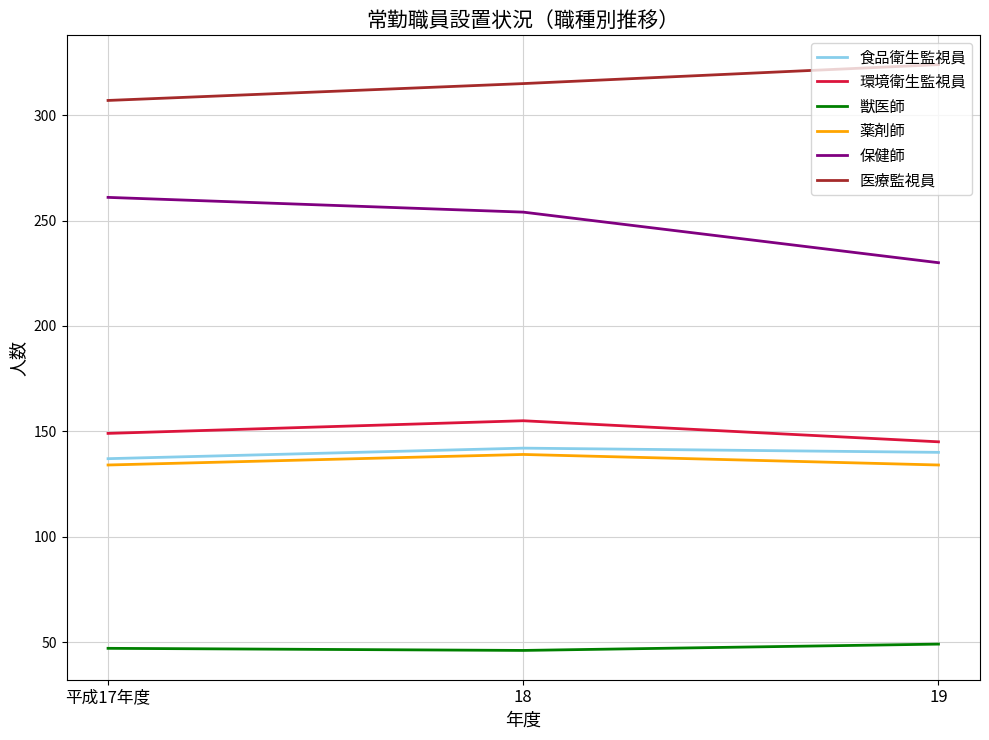

What is the greatest value displayed?

324